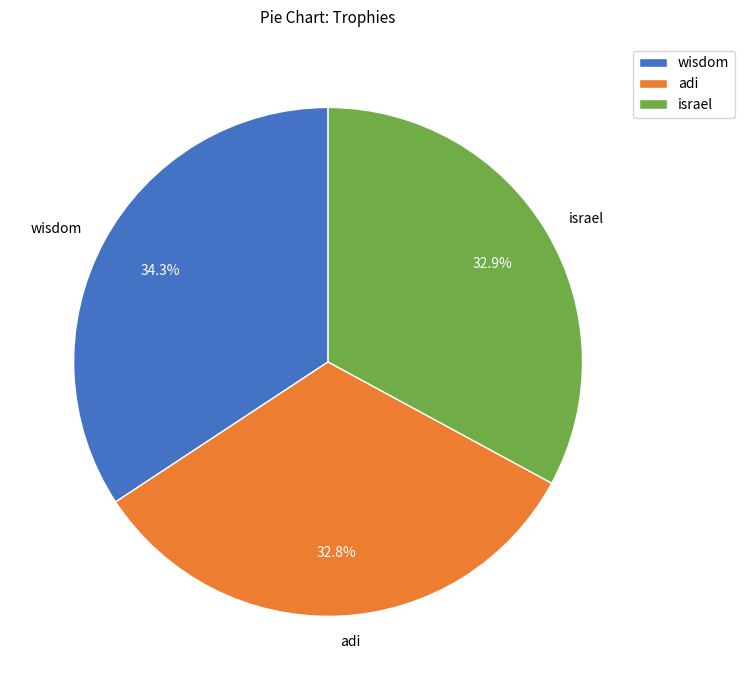

Which has a higher value, adi or wisdom?

wisdom